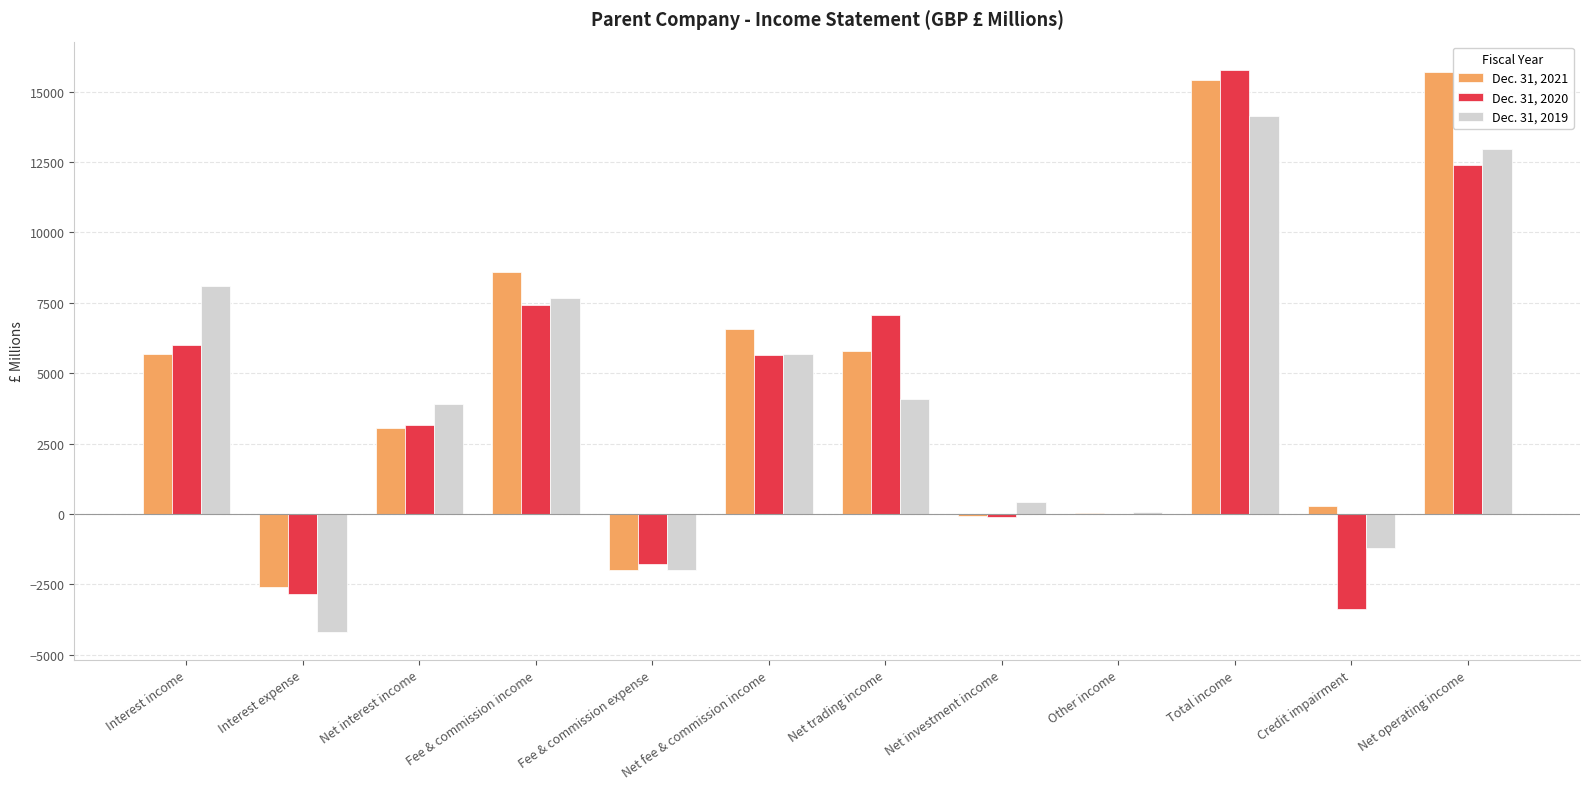

Reading left to right, transcribe all the data shown in this chart.

Dec. 31, 2021: 5672	-2599	3073	8581	-1994	6587	5788	-80	40	15408	277	15685
Dec. 31, 2020: 6006	-2846	3160	7417	-1758	5659	7076	-121	4	15778	-3377	12401
Dec. 31, 2019: 8085	-4178	3907	7664	-1992	5672	4073	420	79	14151	-1202	12949